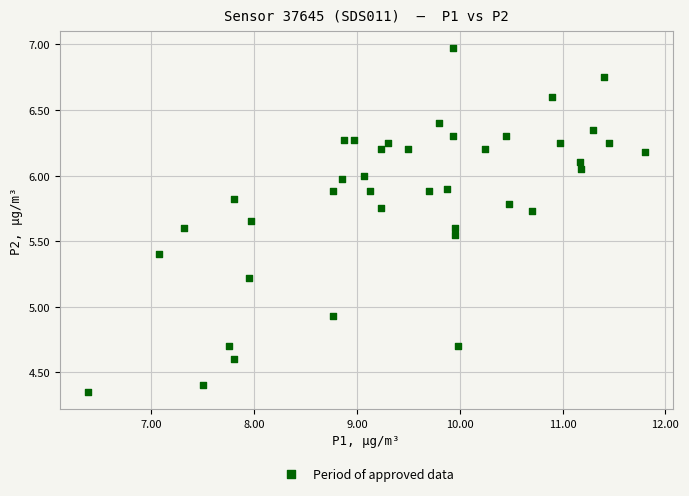

What is the range of X values (max minus min)?

5.4